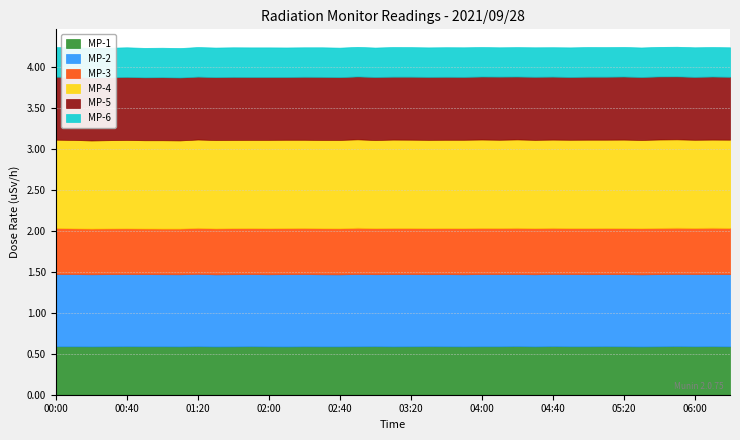

How many interior local valleys does the MP-5 series have?

9